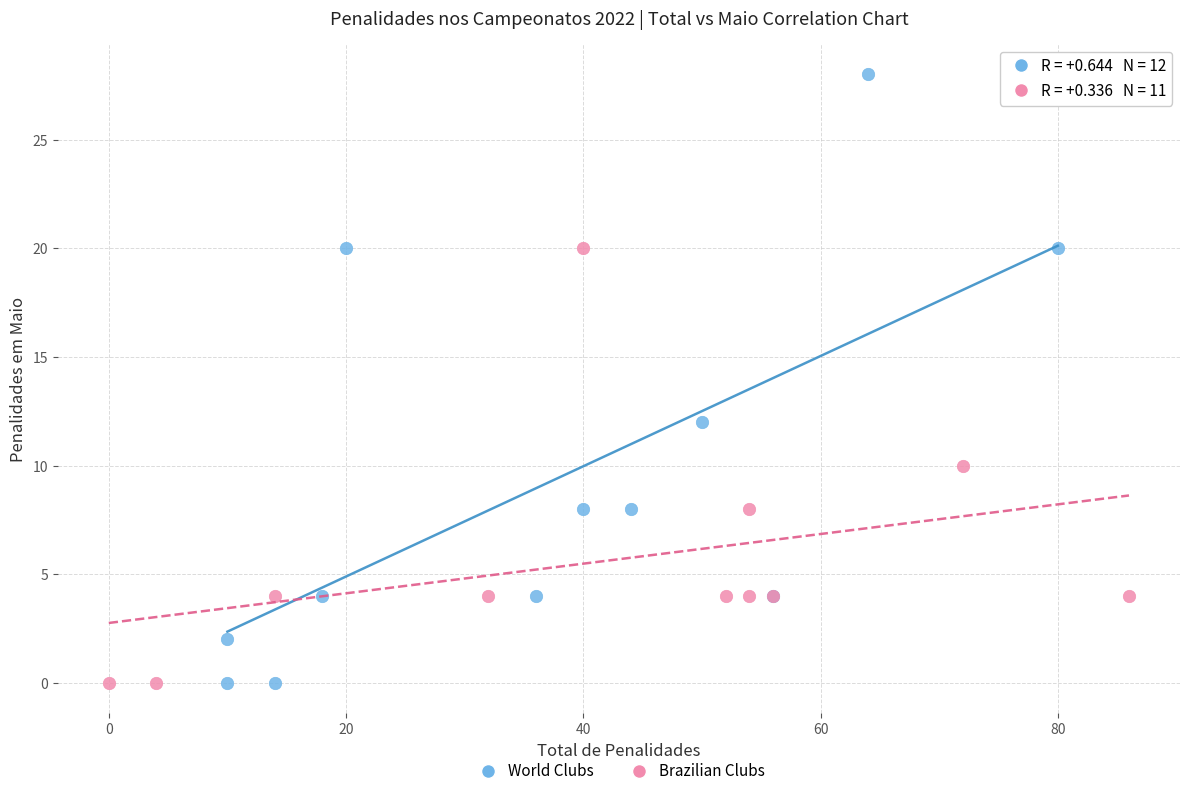

Which series reaches the maximum Y coordinate?

World Clubs